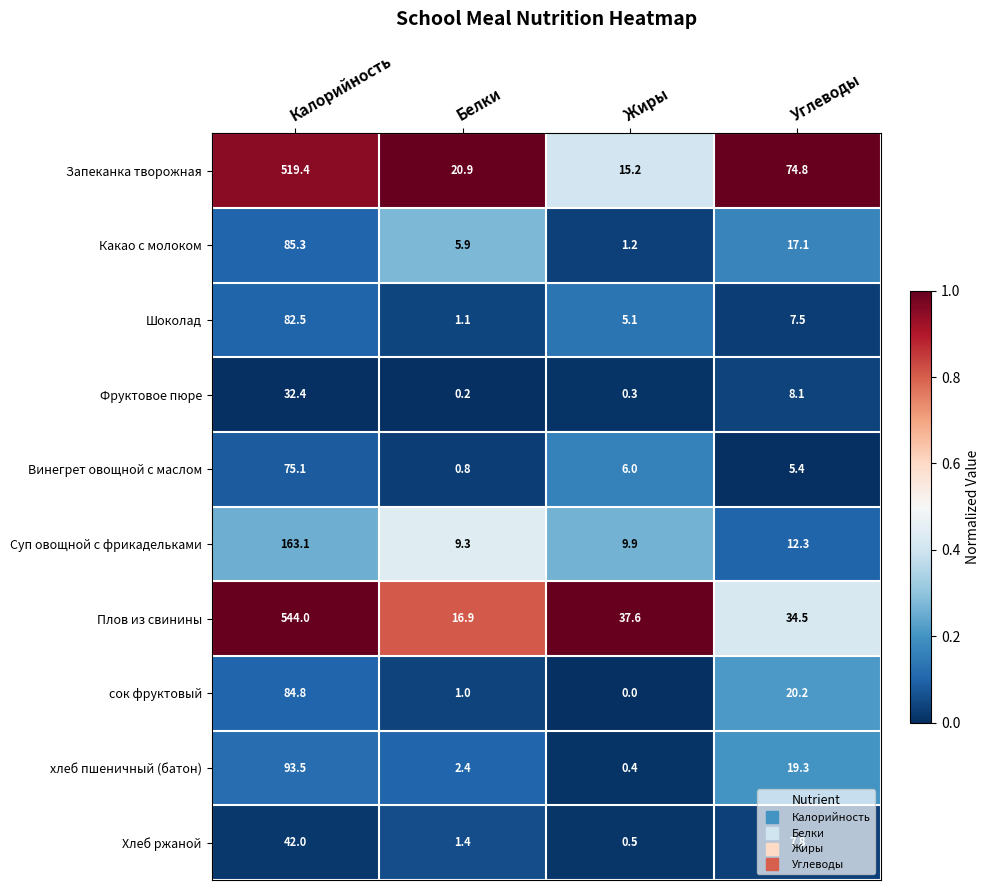

What is the sum of the Суп овощной с фрикадельками values at Калорийность and Углеводы?

175.4